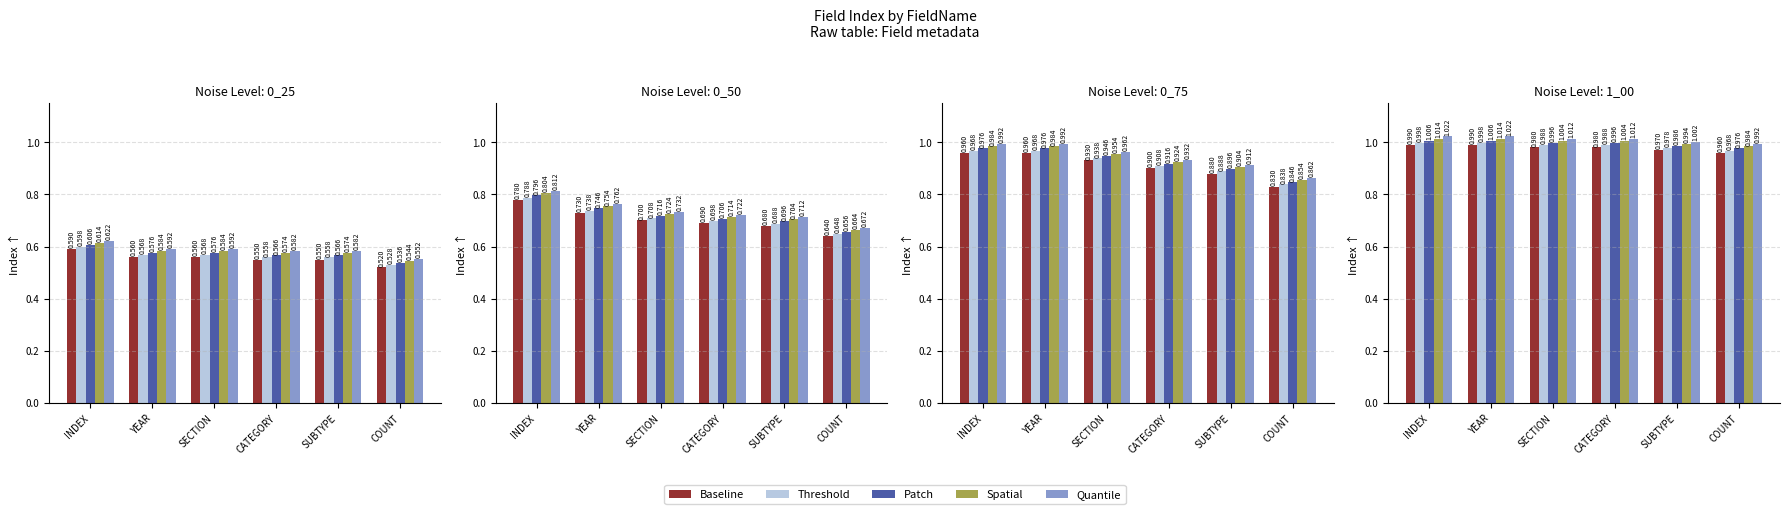

What is the label of the 1st bar from the left?

INDEX